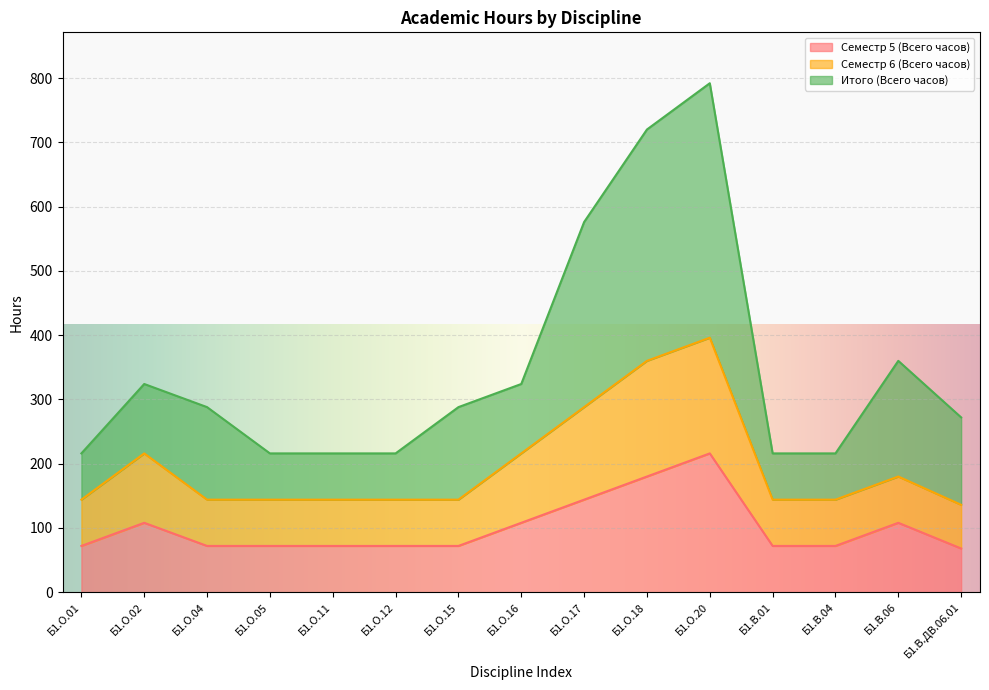

True or false: Семестр 6 (Всего часов) and Итого (Всего часов) intersect in this chart.

False